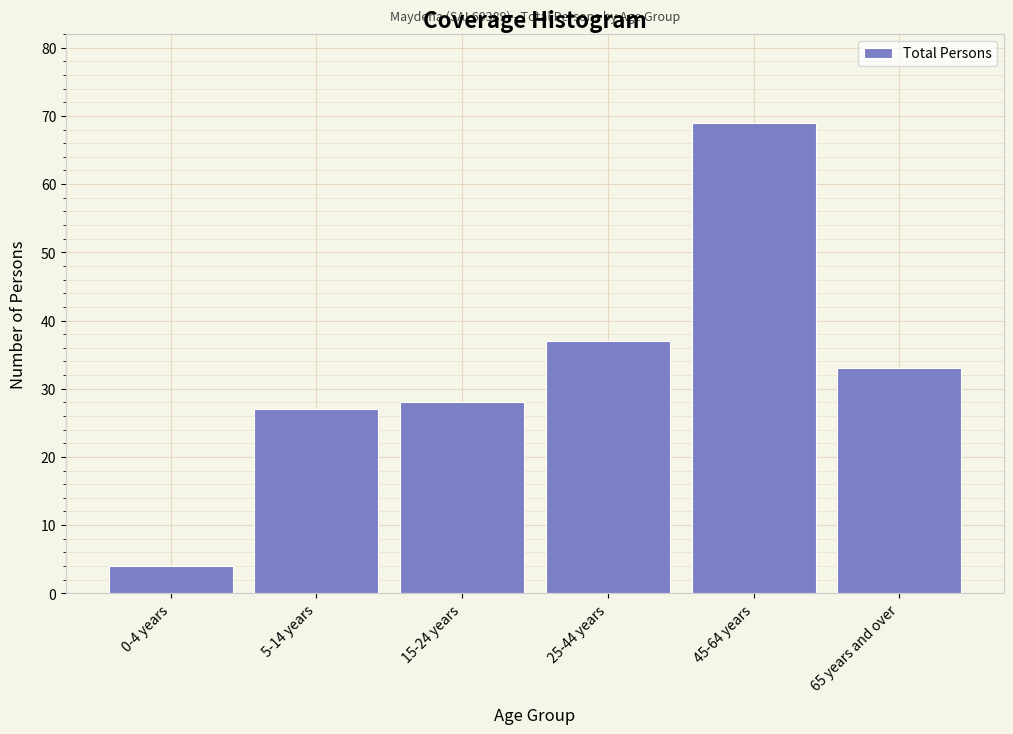

Reading left to right, list all the values displayed in this chart.

4	27	28	37	69	33